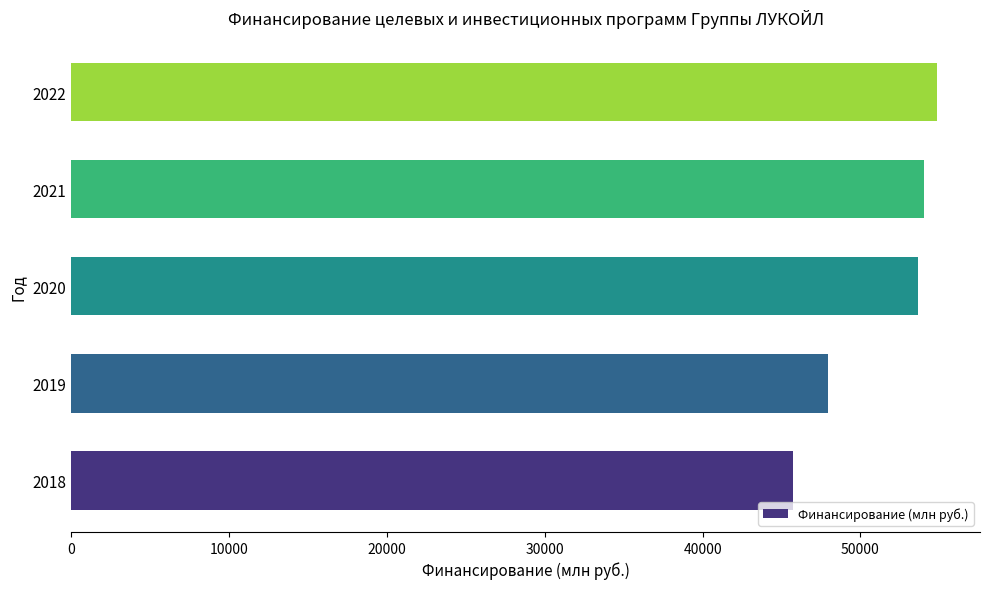

Read the value at 2018.

45702